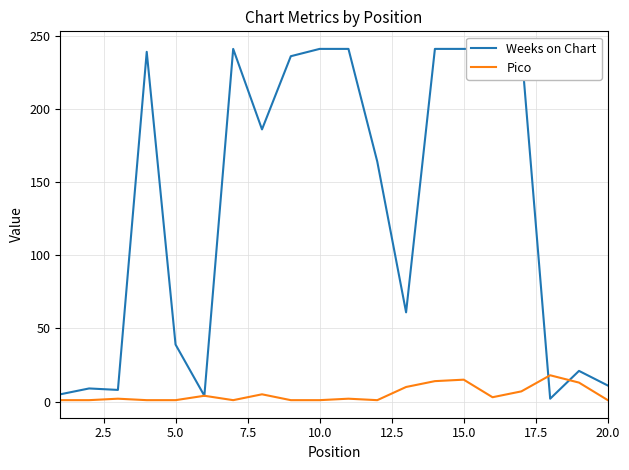

What is the maximum value for Pico?

18